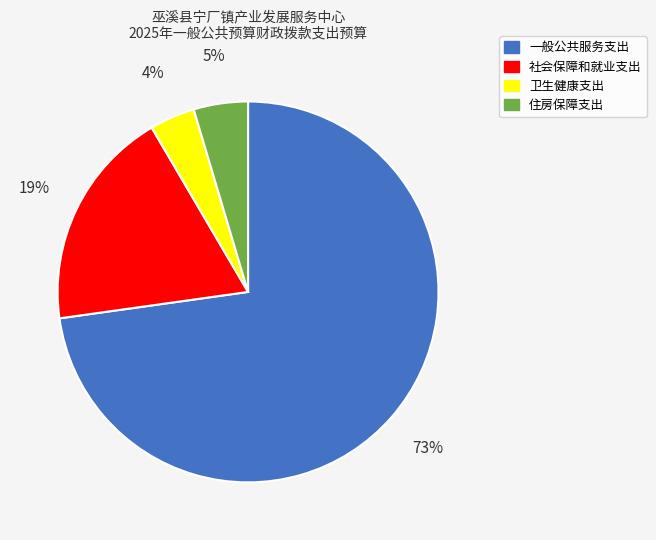

To the nearest percent, what percentage of the pie is 住房保障支出?

5%